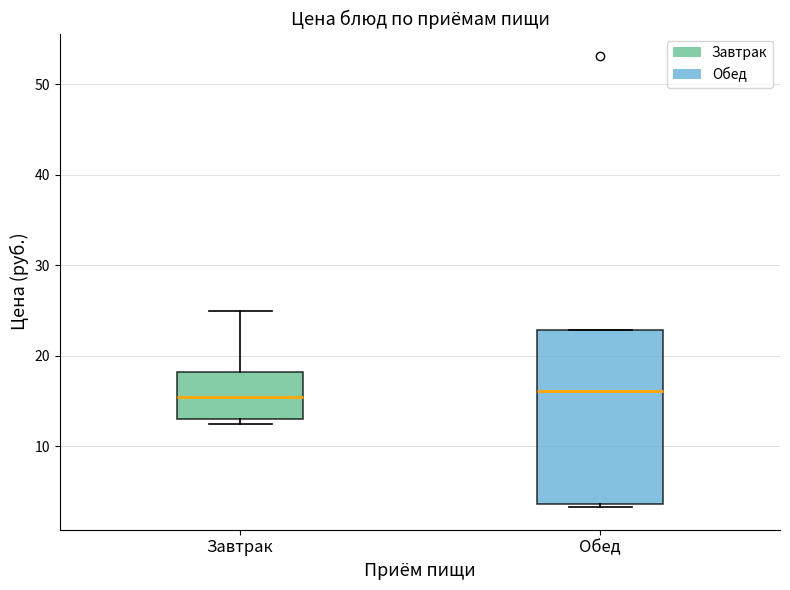

Where is the upper edge of the box for Обед on the y-axis? The values are not printed on the chart, so give them approximately, as read against the axis.

23